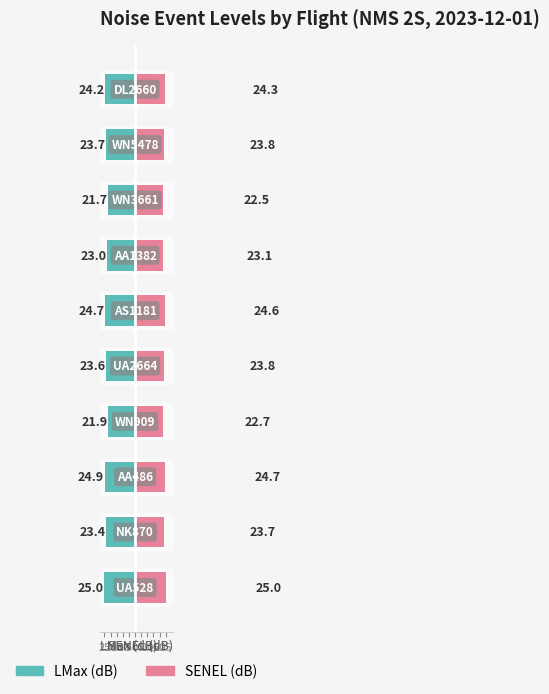

Rank the series at 10 from highest to lowest value.

SENEL, LMax